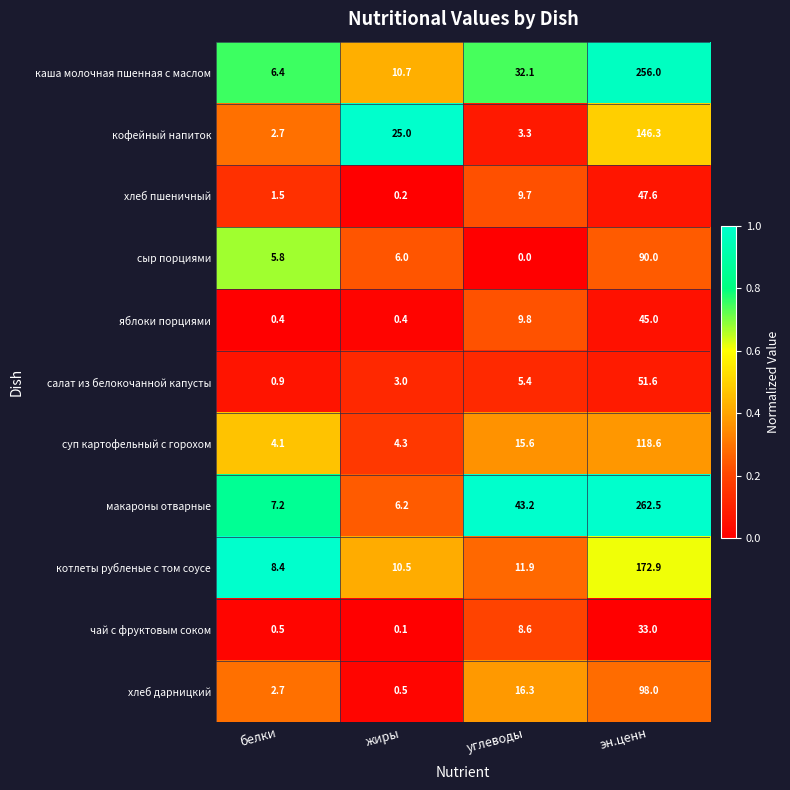

At how many categories does at least one series exceed 3?

4